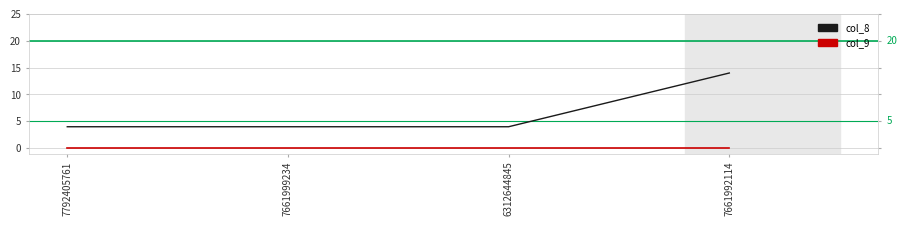

What is the difference between the highest and lowest values at 7792405761?

4